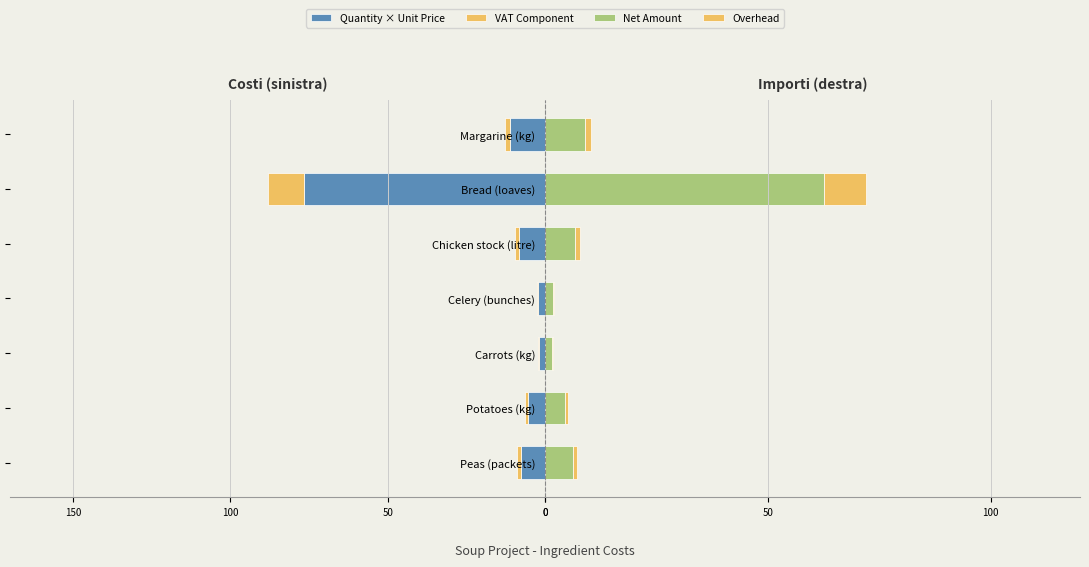

What value does the Quantity × Unit Price series have at Chicken stock (litre)?

-8.2